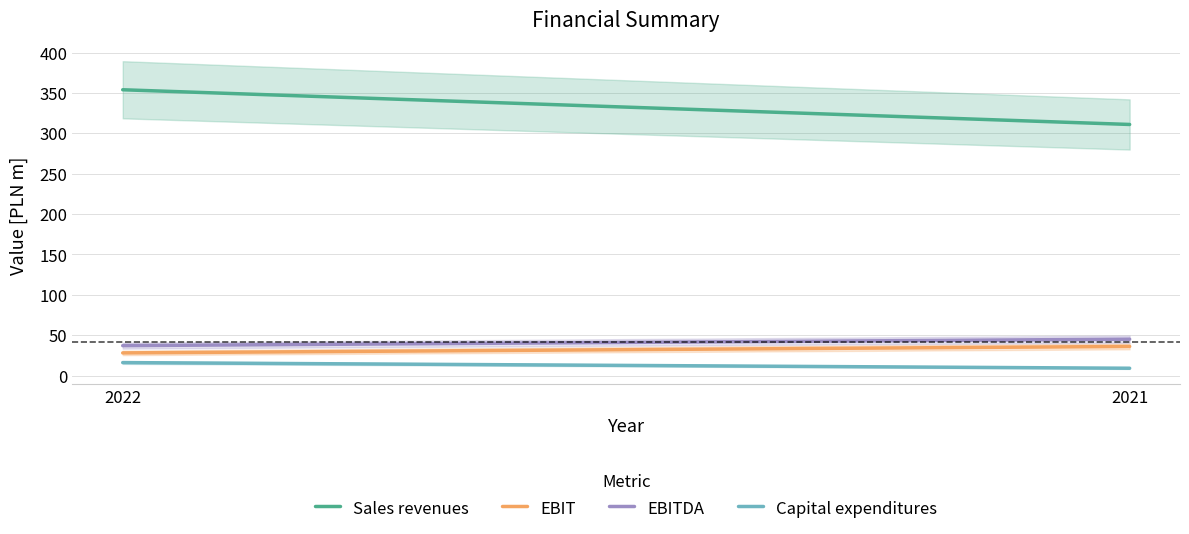

What is the greatest value displayed?

354